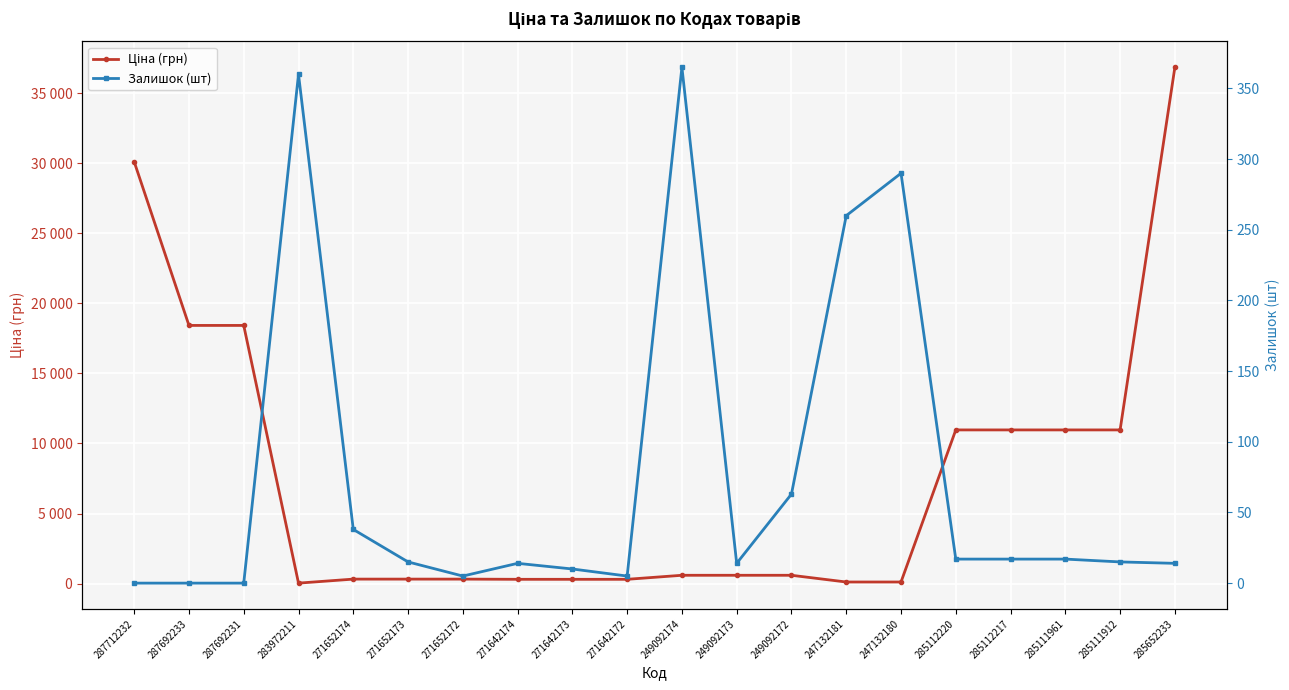

Is this an area chart (filled region under the line)?

No